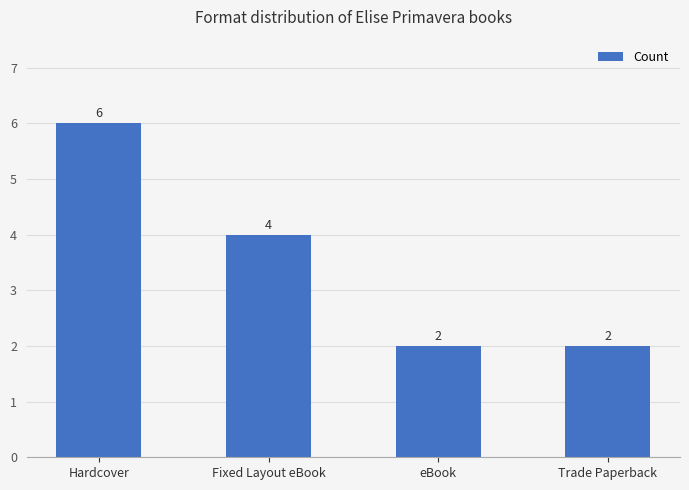

What is the greatest value displayed?

6